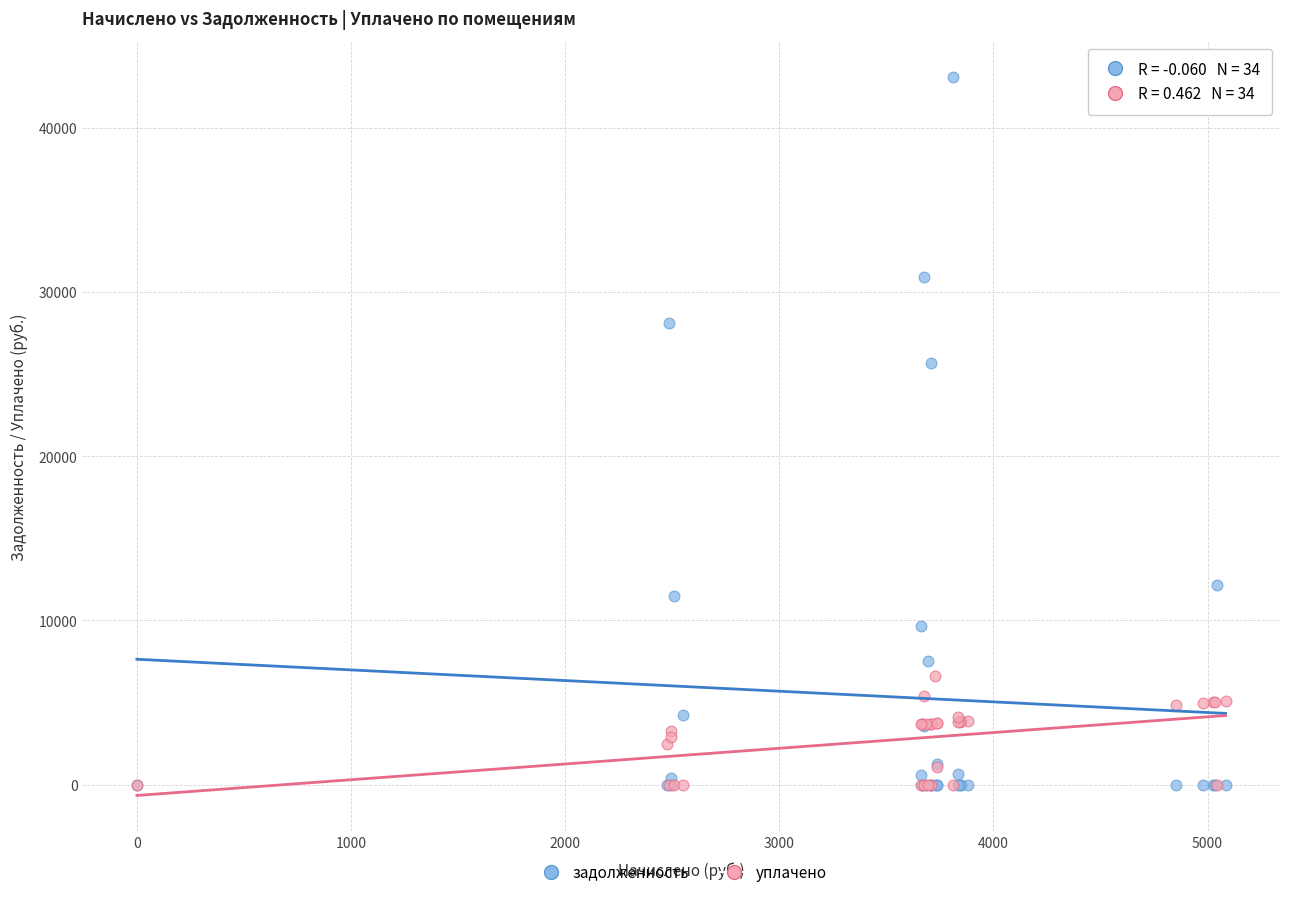

Across all series, what Y value is closest to 21560?

25687.4